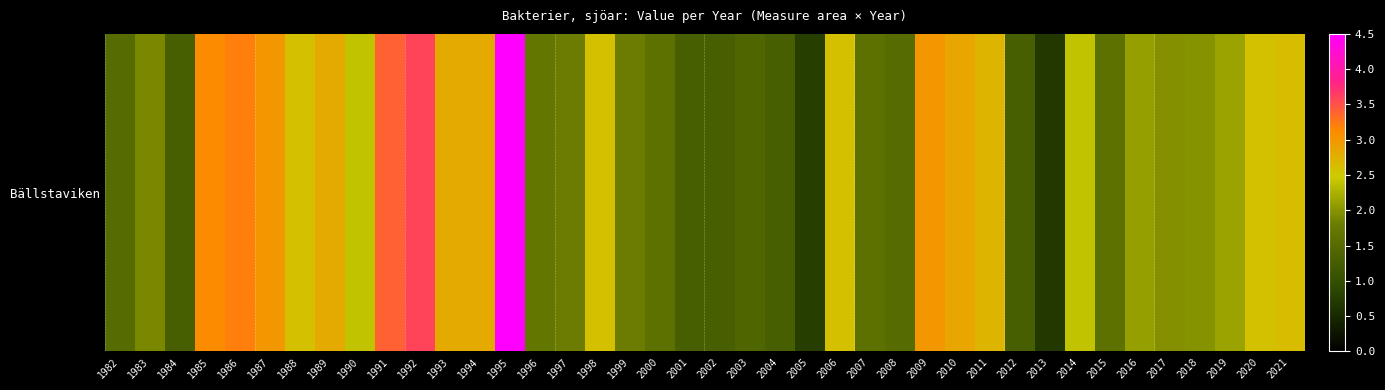

Reading left to right, extract all data points from this chart.

1982=1.5	1983=1.9	1984=1.3	1985=3.1	1986=3.2	1987=3.0	1988=2.6	1989=2.8	1990=2.4	1991=3.4	1992=3.6	1993=2.8	1994=2.8	1995=4.5	1996=1.7	1997=1.8	1998=2.6	1999=1.8	2000=1.6	2001=1.3	2002=1.3	2003=1.4	2004=1.3	2005=0.8	2006=2.6	2007=1.6	2008=1.5	2009=3.0	2010=2.9	2011=2.7	2012=1.3	2013=0.7	2014=2.4	2015=1.6	2016=2.1	2017=2.0	2018=2.0	2019=2.1	2020=2.6	2021=2.6